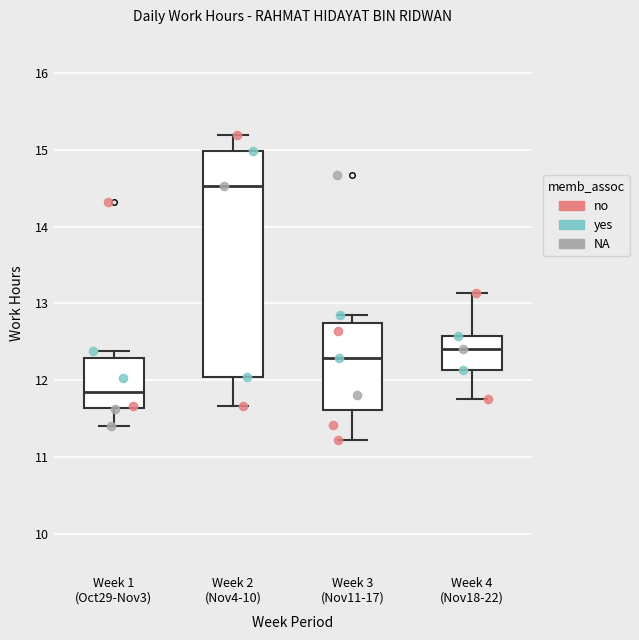

Where is the upper edge of the box for Week 3 (Nov11-17) on the y-axis? The values are not printed on the chart, so give them approximately, as read against the axis.

12.7